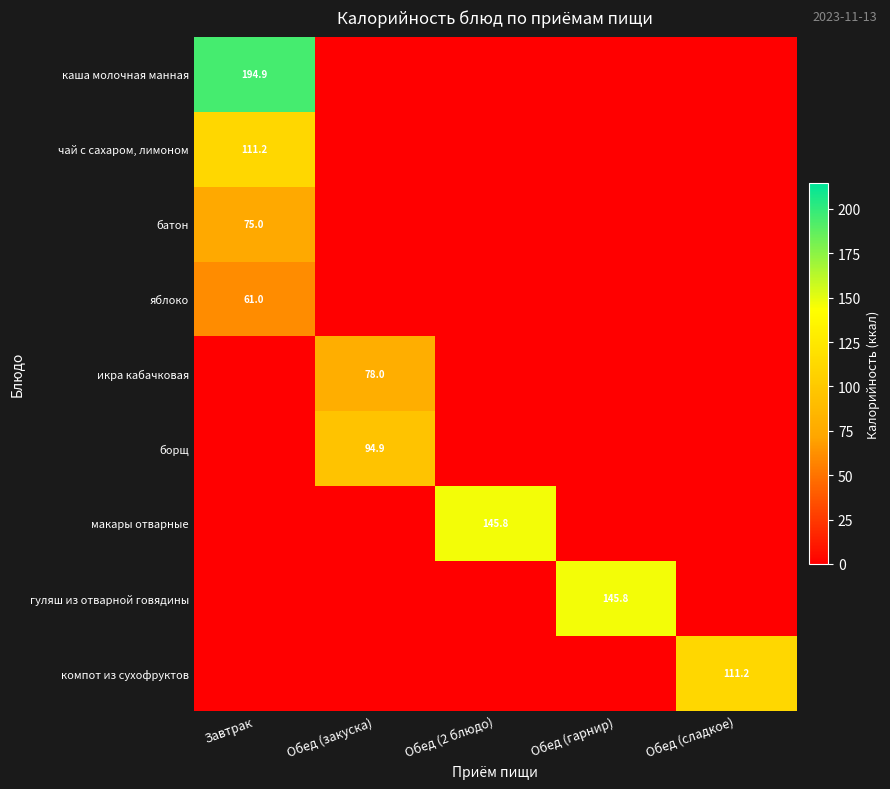

Is it true that компот из сухофруктов equals 152.6 at Обед (сладкое)?

False